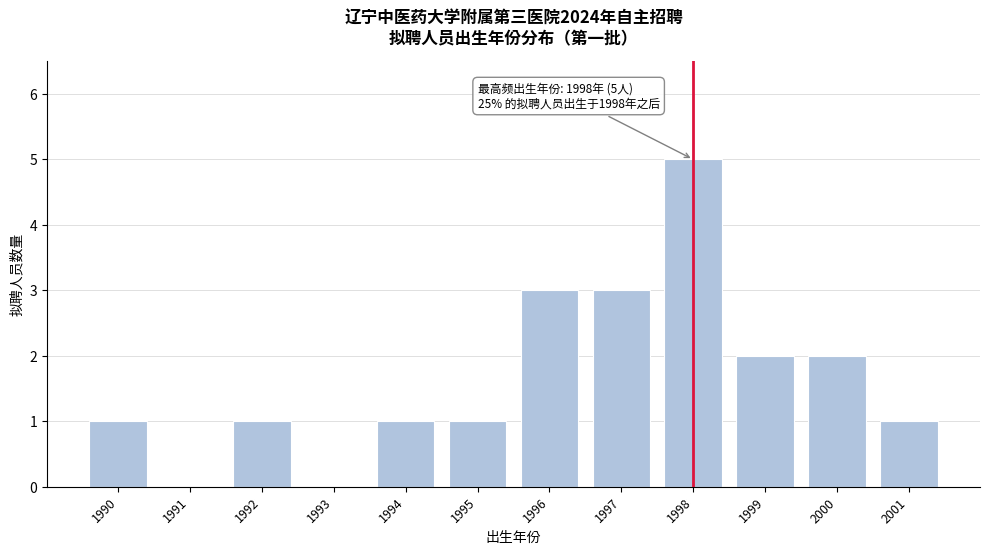

Reading left to right, transcribe all the data shown in this chart.

1990=1	1991=0	1992=1	1993=0	1994=1	1995=1	1996=3	1997=3	1998=5	1999=2	2000=2	2001=1